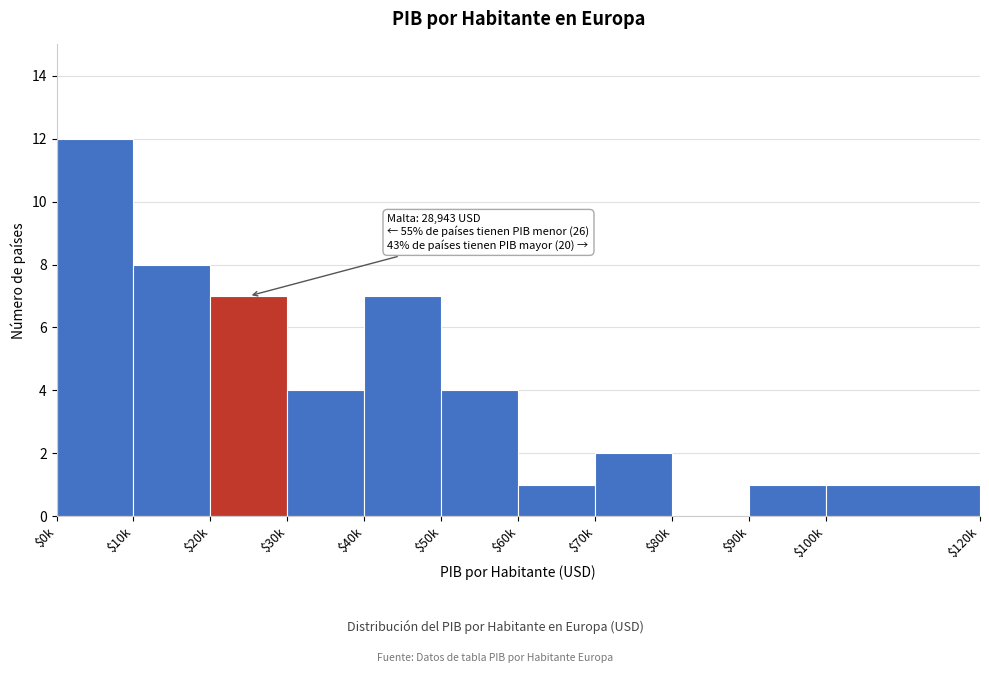

Which category has the highest value across all series?

$0k